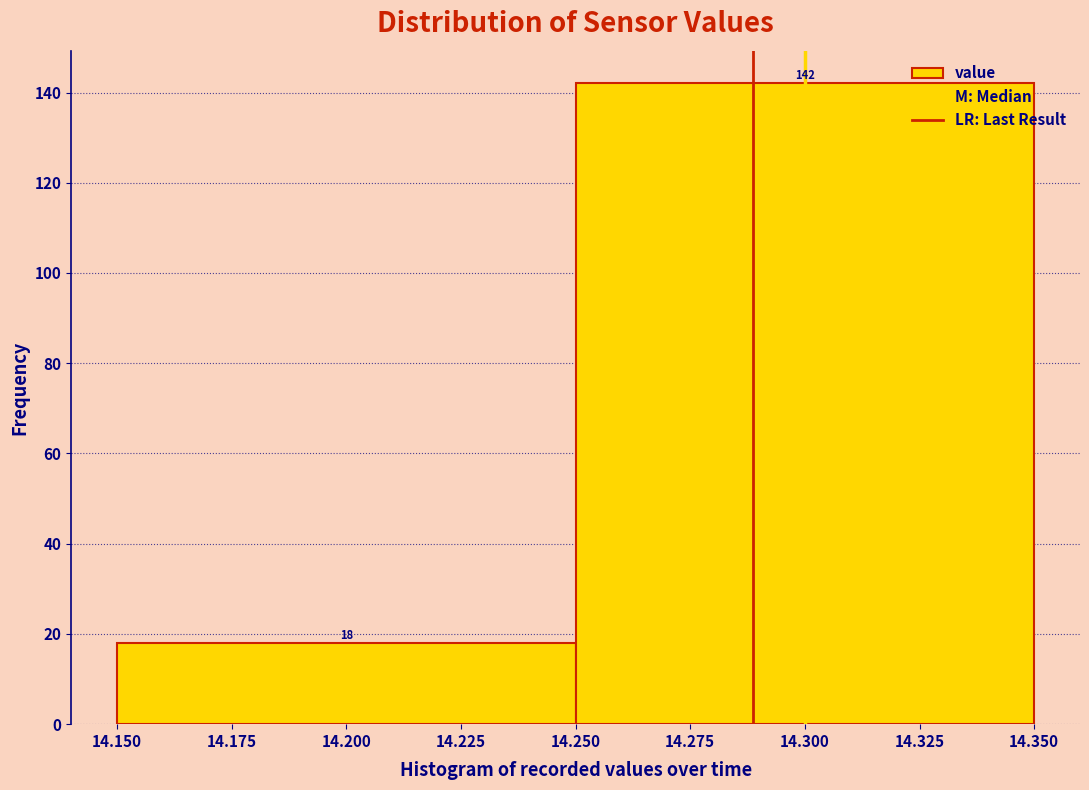

Reading left to right, transcribe this chart: for each bar, give the range it covers on the x-axis and its height.

14.150 to 14.250: 18
14.250 to 14.350: 142